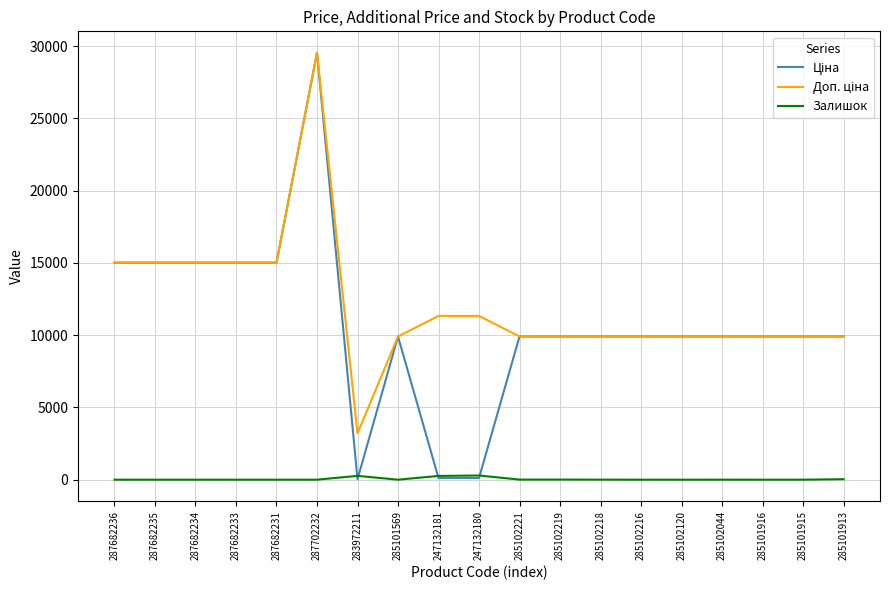

At which category does the chart reach its peak across all series?

287702232